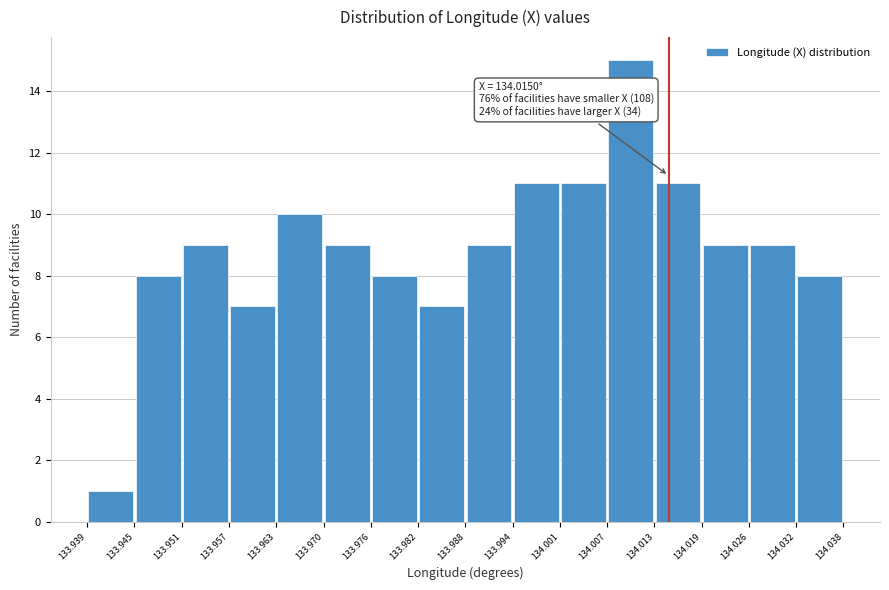

Over which range of the x-axis is the bar tallest?

134.007 to 134.013